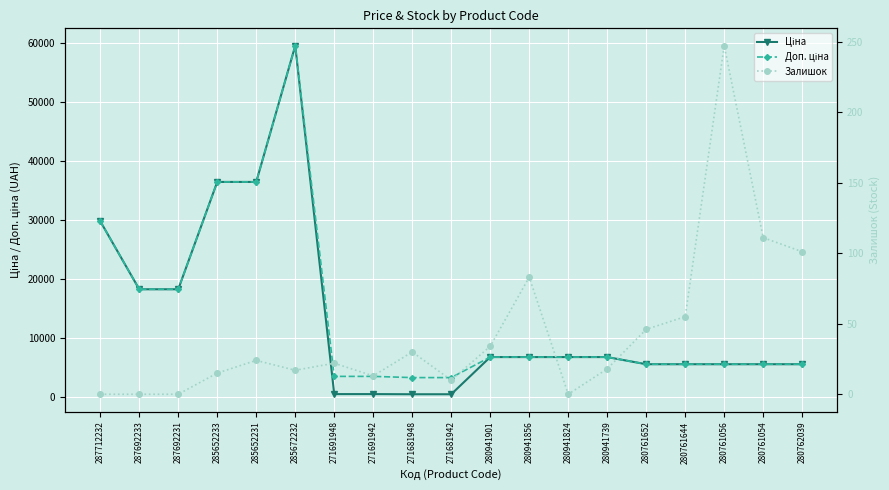

Does the chart display data point markers on the line(s)?

Yes